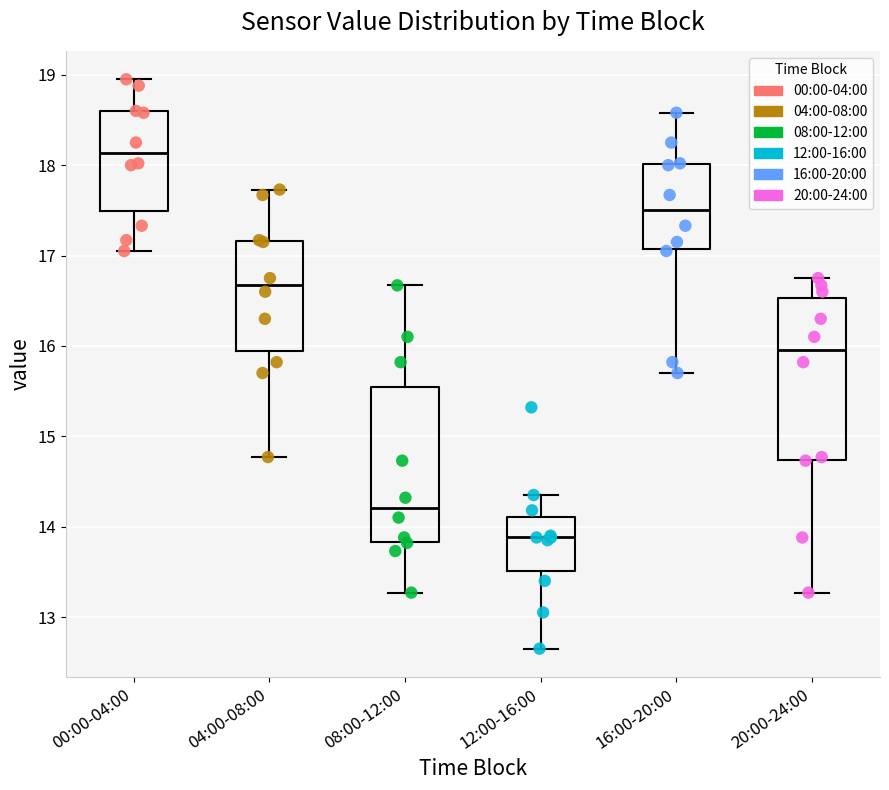

Where is the lower edge of the box for 04:00-08:00 on the y-axis? The values are not printed on the chart, so give them approximately, as read against the axis.

15.9